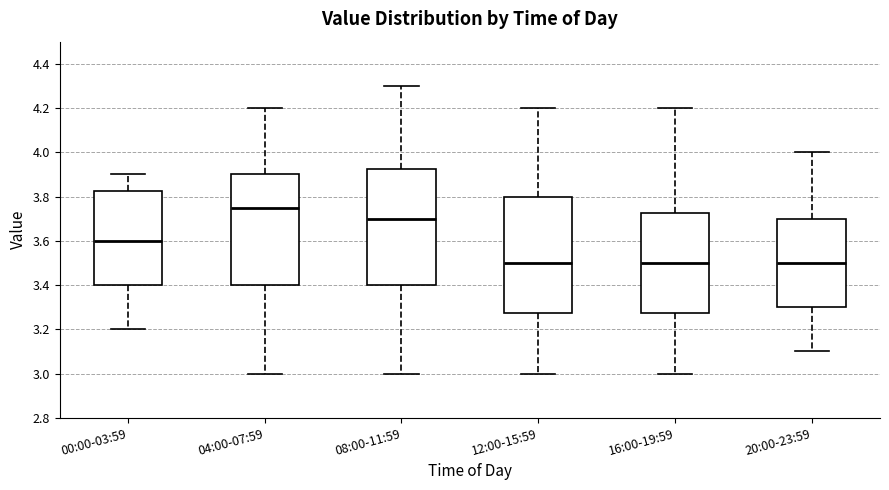

Reading left to right, transcribe this box plot: for each box, give where its median line is, the range the box spans, and where its two whiskers end, as read against the y-axis. The values are not printed on the chart, so give them approximately, as read against the axis.

00:00-03:59: median 3.60, box 3.40 to 3.82, whiskers 3.20 to 3.90
04:00-07:59: median 3.76, box 3.40 to 3.90, whiskers 3.00 to 4.20
08:00-11:59: median 3.70, box 3.40 to 3.92, whiskers 3.00 to 4.30
12:00-15:59: median 3.50, box 3.28 to 3.80, whiskers 3.00 to 4.20
16:00-19:59: median 3.50, box 3.28 to 3.72, whiskers 3.00 to 4.20
20:00-23:59: median 3.50, box 3.30 to 3.70, whiskers 3.10 to 4.00